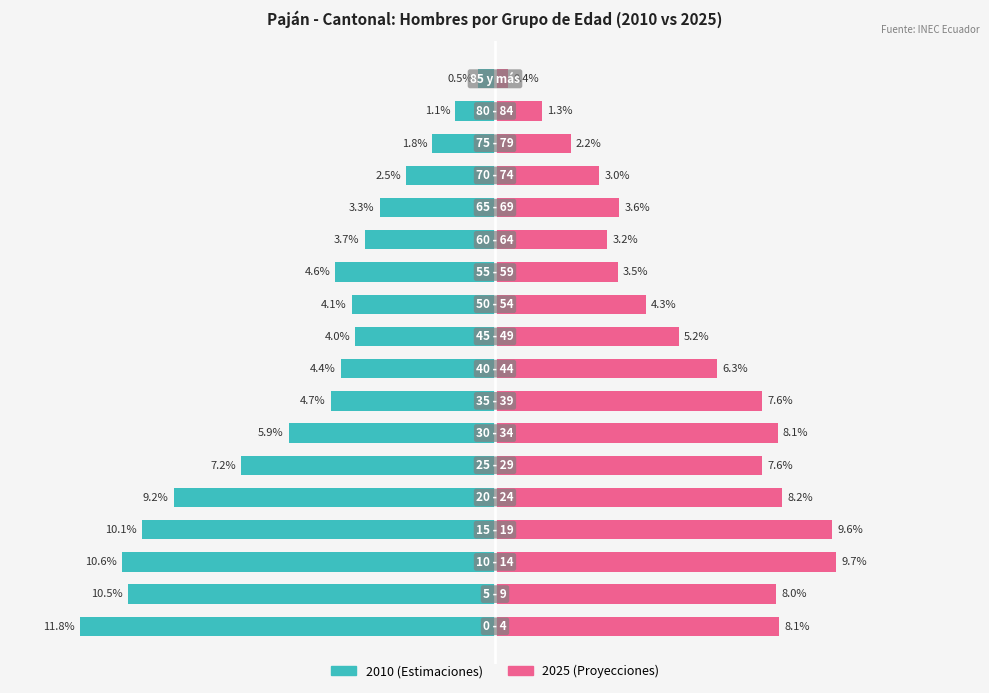

What is the label of the 2nd bar from the left?

5 - 9